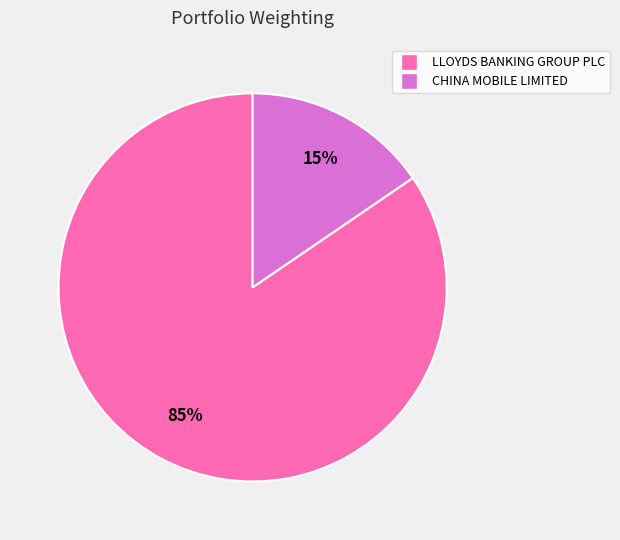

To the nearest percent, what is the average slice percentage?

50%